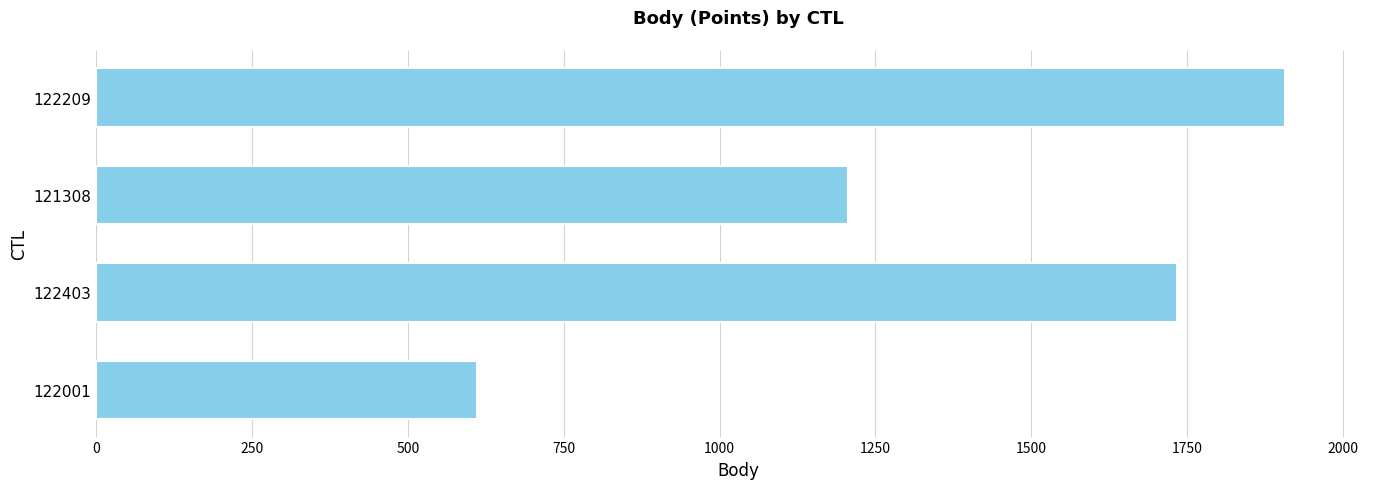

How many distinct data groups are displayed?

1